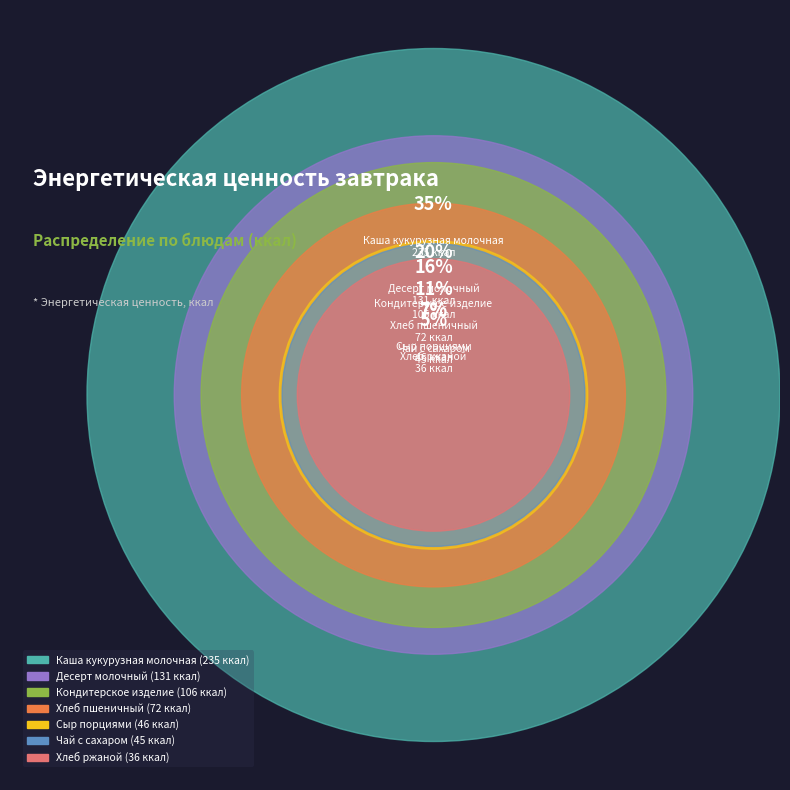

Does Кондитерское изделие represent more than half of the total?

No